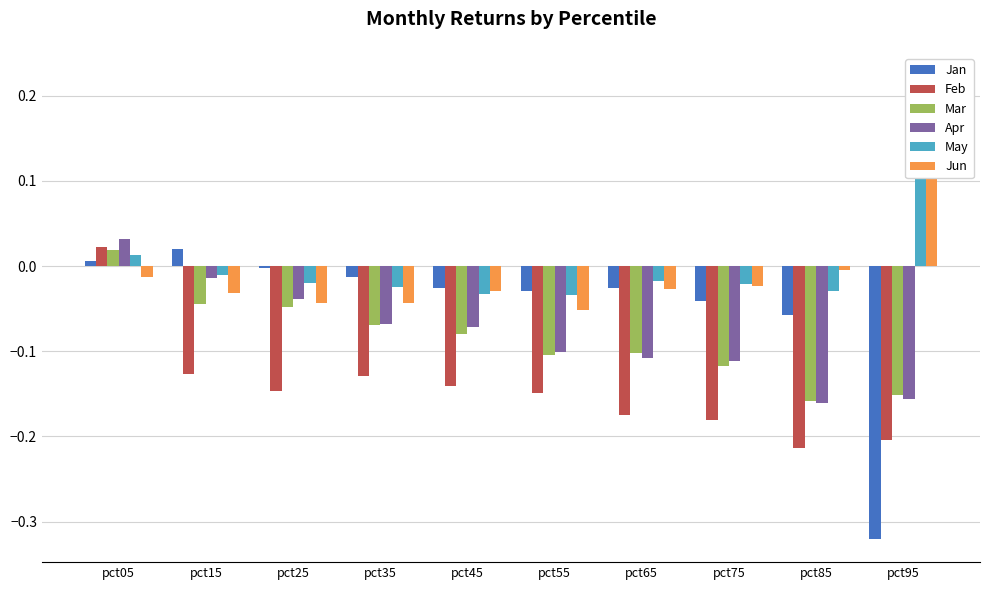

The value of Mar at pct85 is -0.2. True or false?

True